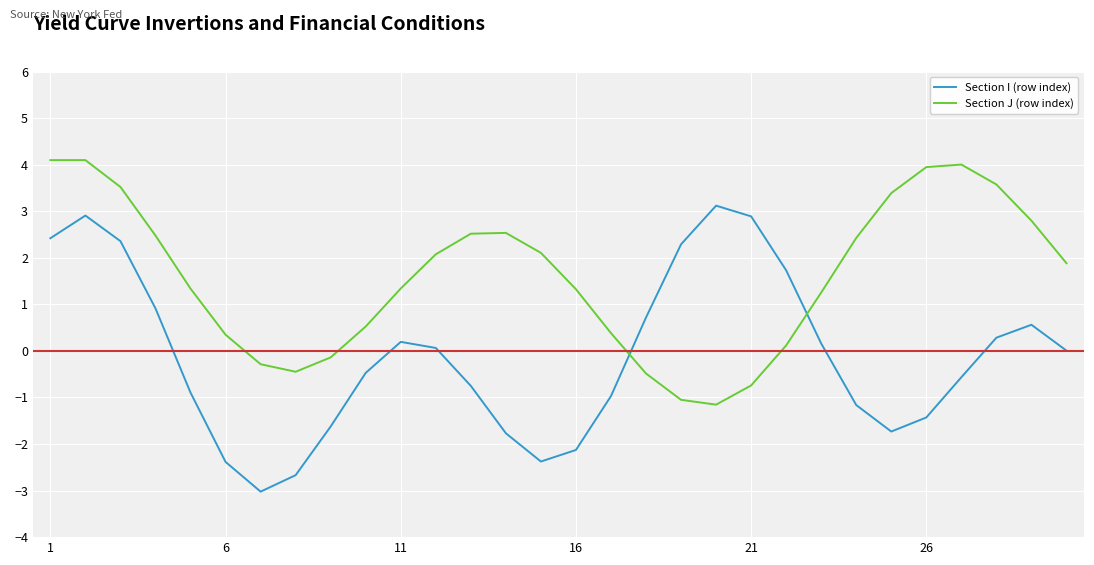

What is the difference between the maximum and minimum values in the Section J (row index) series?

5.3